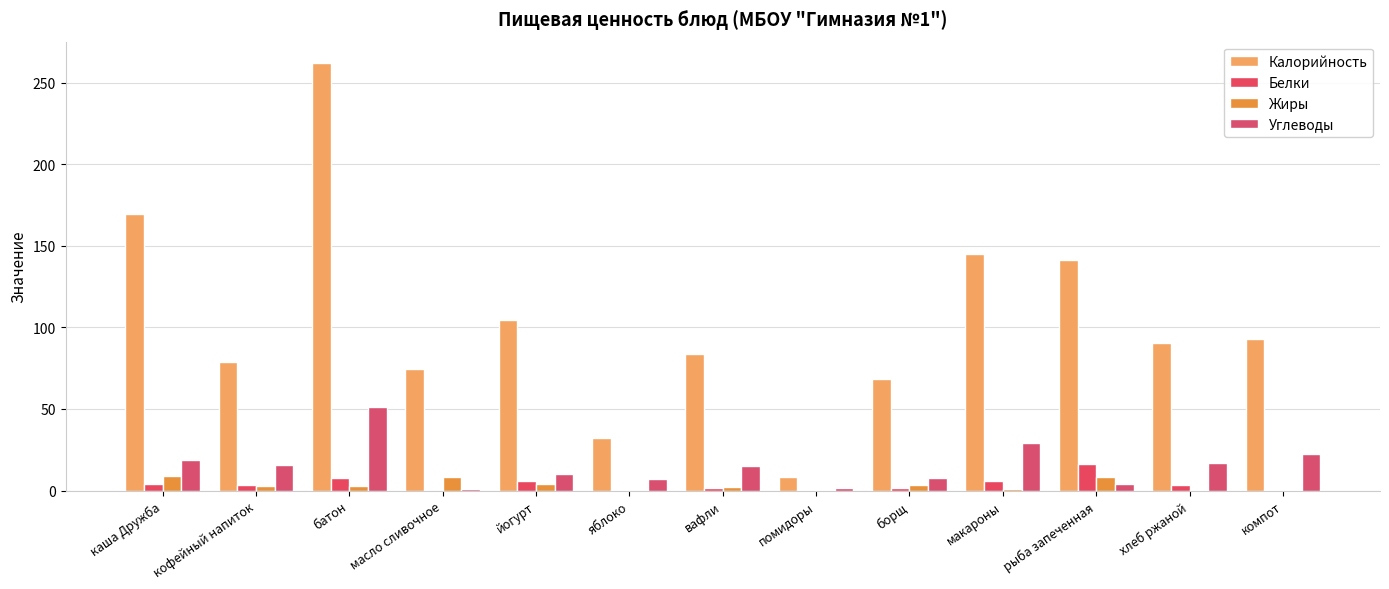

What is the label of the 1st bar from the right?

компот